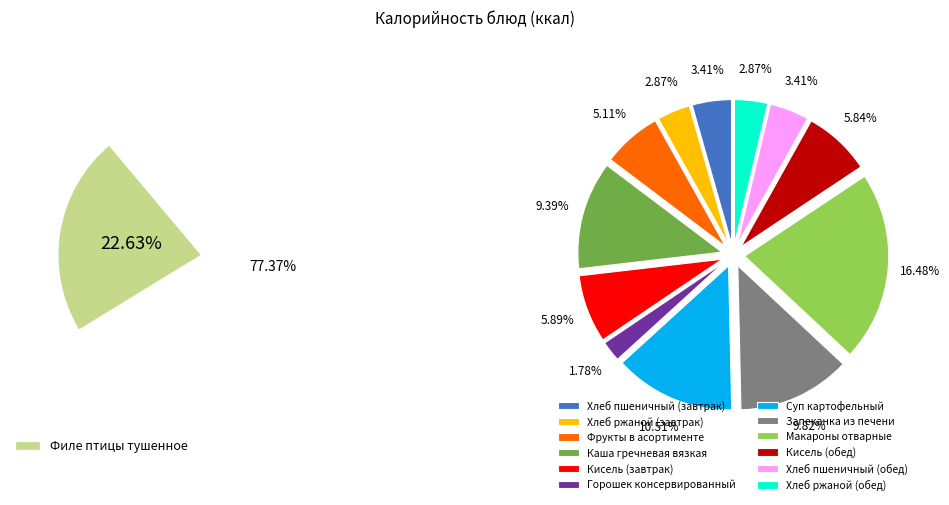

Between Каша гречневая вязкая and Хлеб ржаной (обед), which is larger?

Каша гречневая вязкая